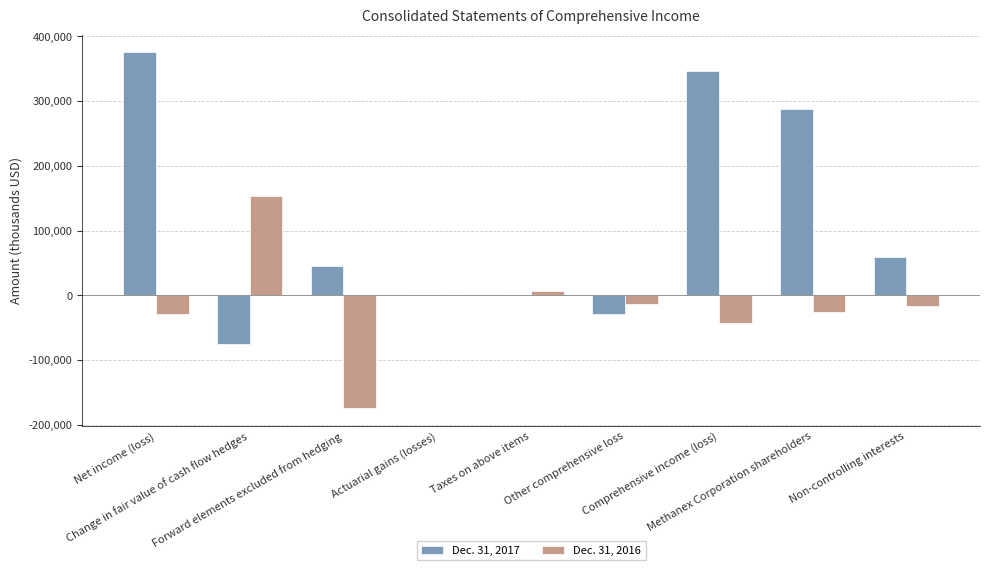

How many groups of bars are there?

9